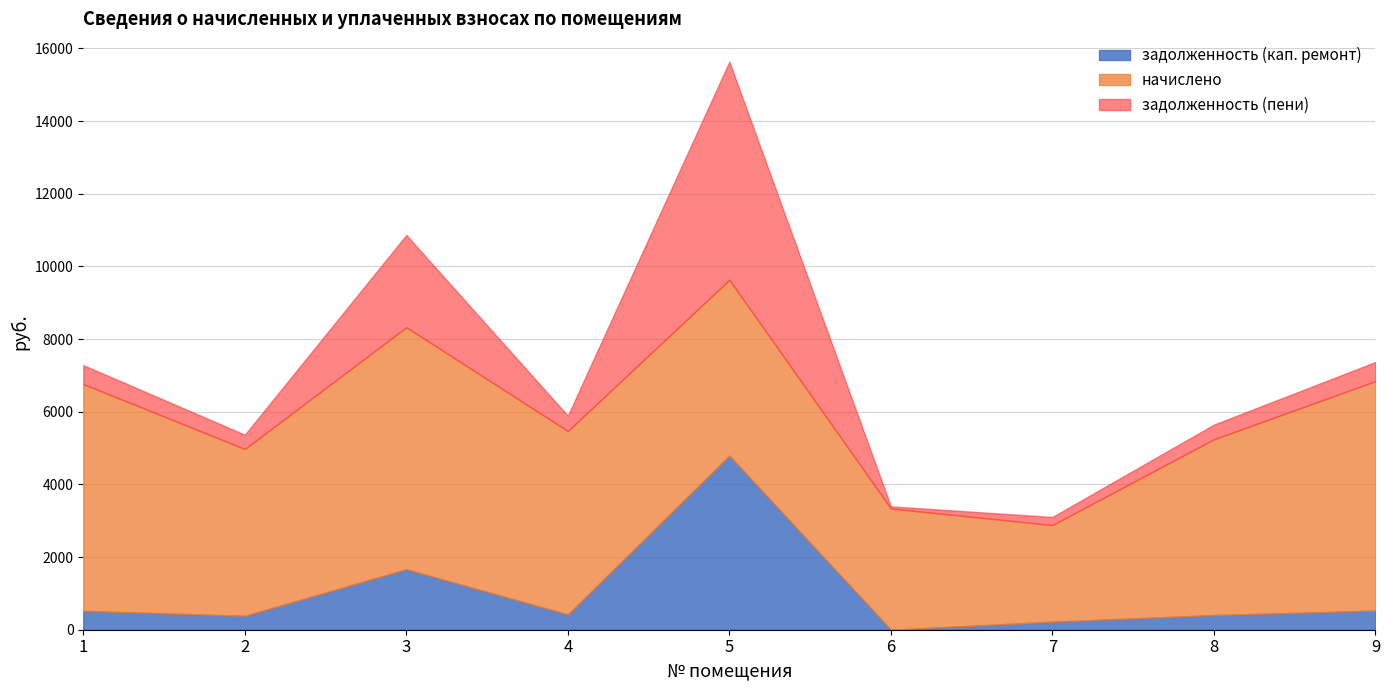

How many lines are shown in the chart?

3